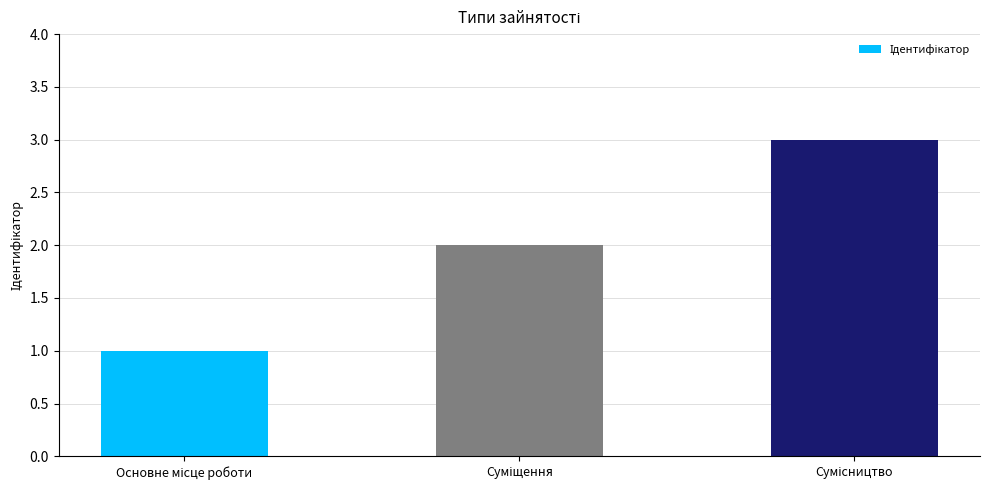

What is the value of the 3rd bar from the left?

3